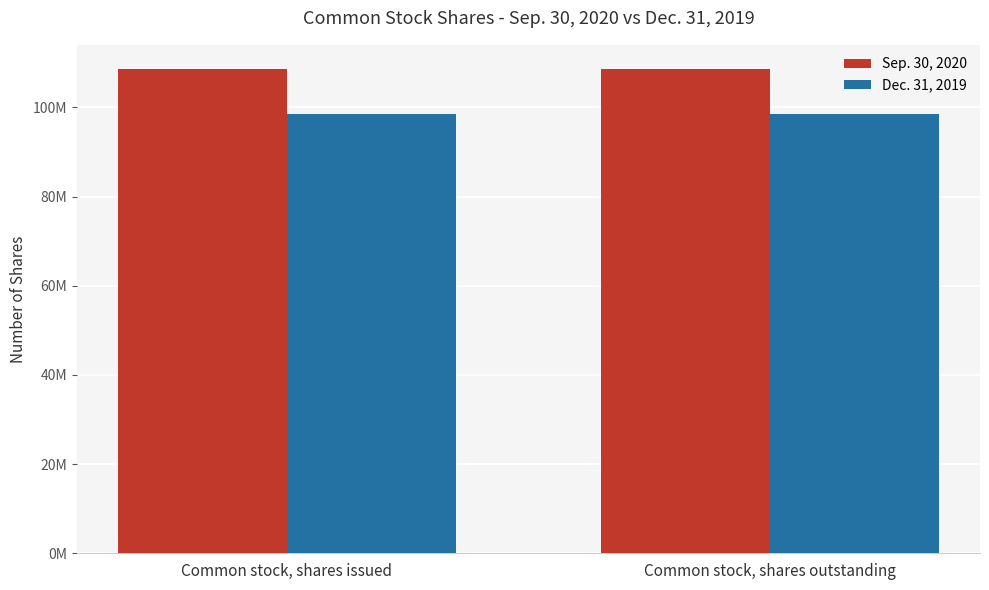

What is the total value across all series at Common stock, shares outstanding?

207052987